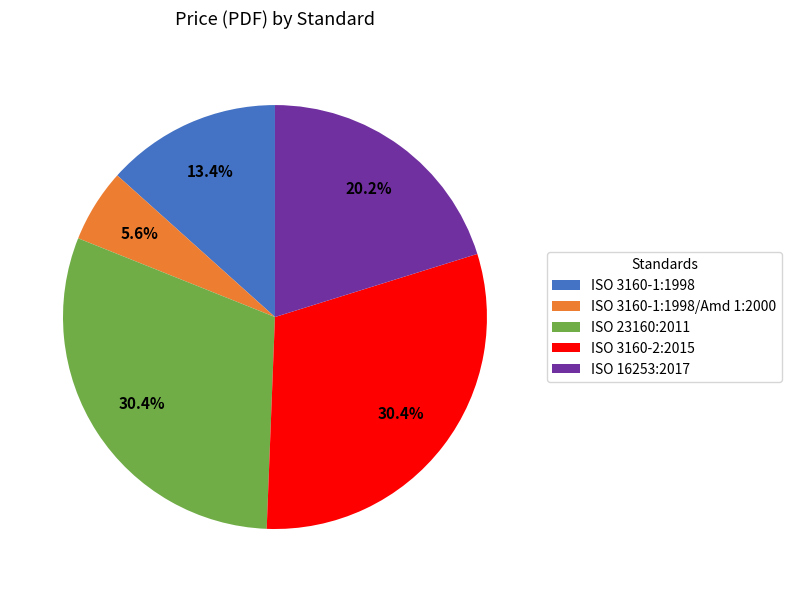

To the nearest percent, what is the difference between the ISO 3160-2:2015 and ISO 16253:2017 slice percentages?

10%